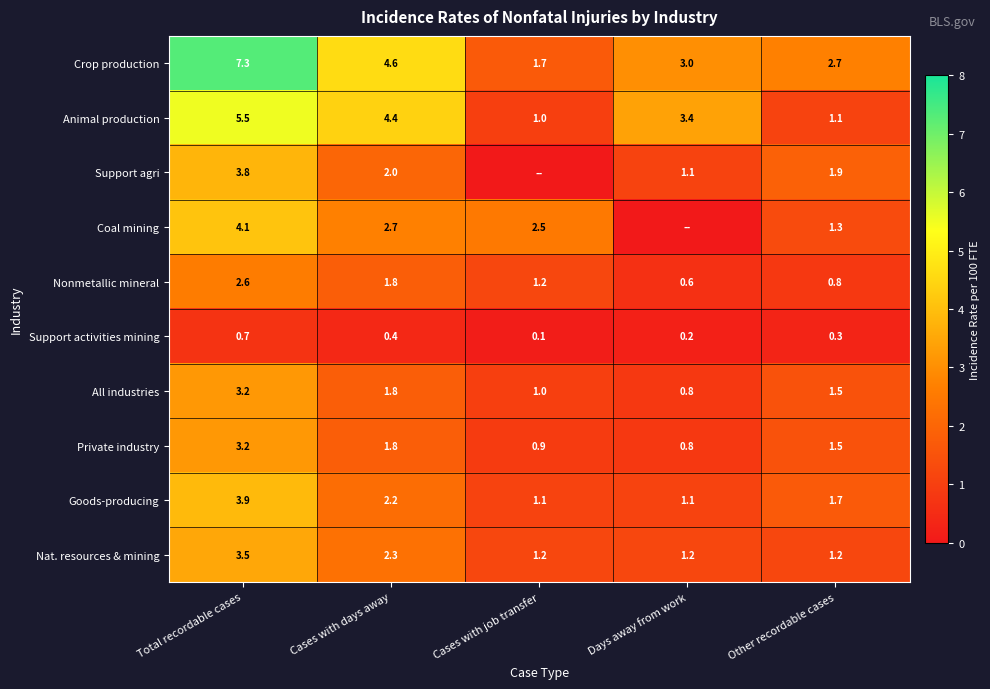

Count the Support activities mining values in the range 0 to 1.

5